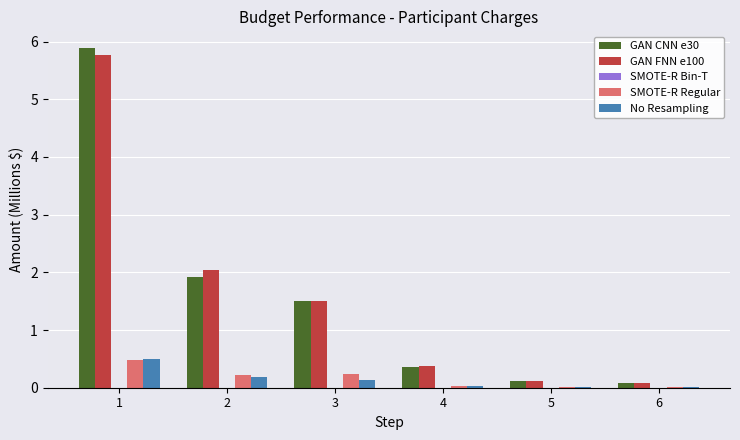

At which category is the sum across all series the highest?

1